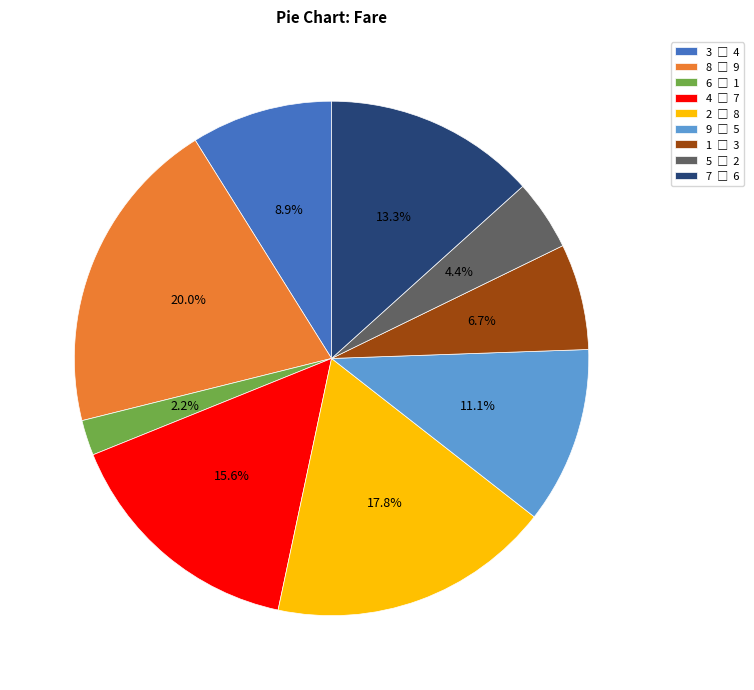

Does any single category account for the majority?

No